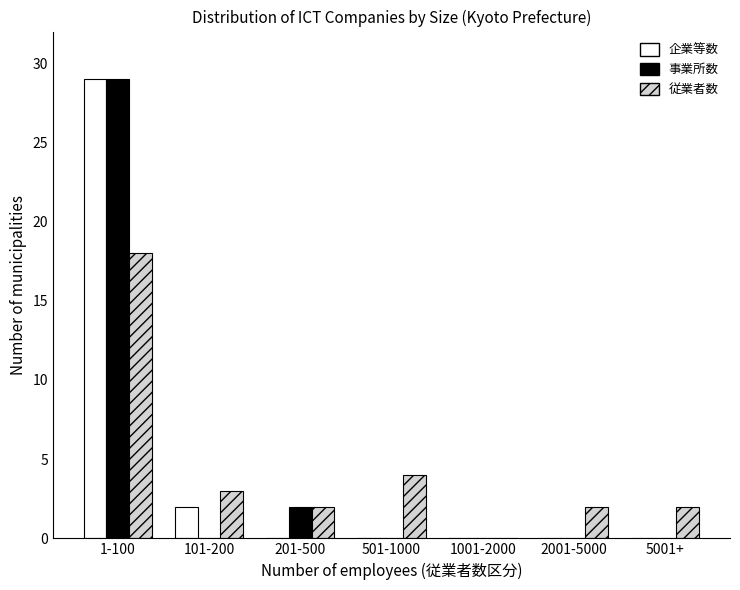

Reading left to right, transcribe all the data shown in this chart.

企業等数: 1-100=29	101-200=2	201-500=0	501-1000=0	1001-2000=0	2001-5000=0	5001+=0
事業所数: 1-100=29	101-200=0	201-500=2	501-1000=0	1001-2000=0	2001-5000=0	5001+=0
従業者数: 1-100=18	101-200=3	201-500=2	501-1000=4	1001-2000=0	2001-5000=2	5001+=2